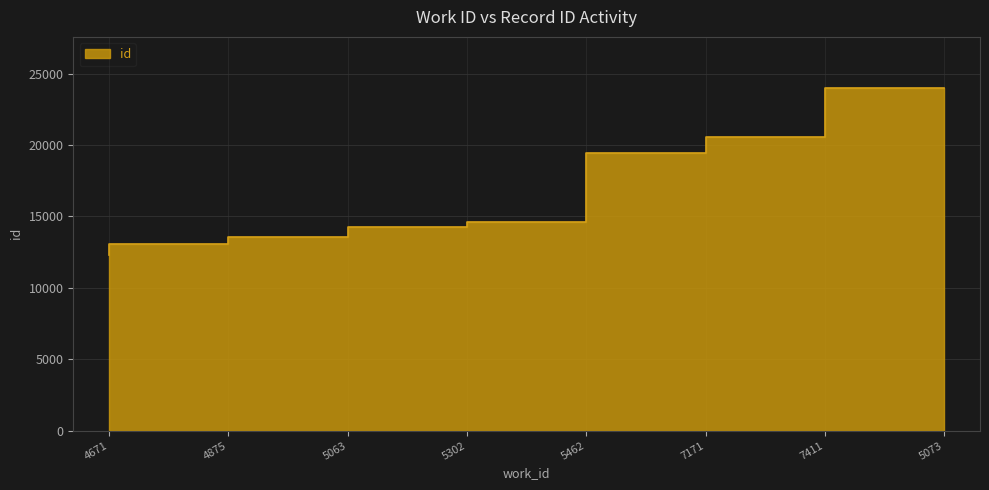

What is the maximum value shown in the chart?

23983